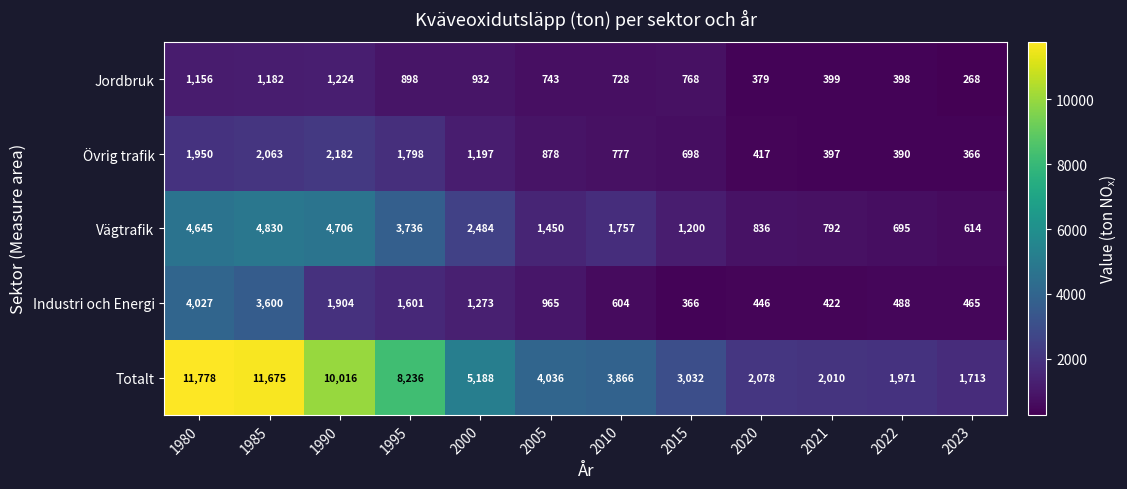

What is the difference between the highest and lowest values at 2023?

1445